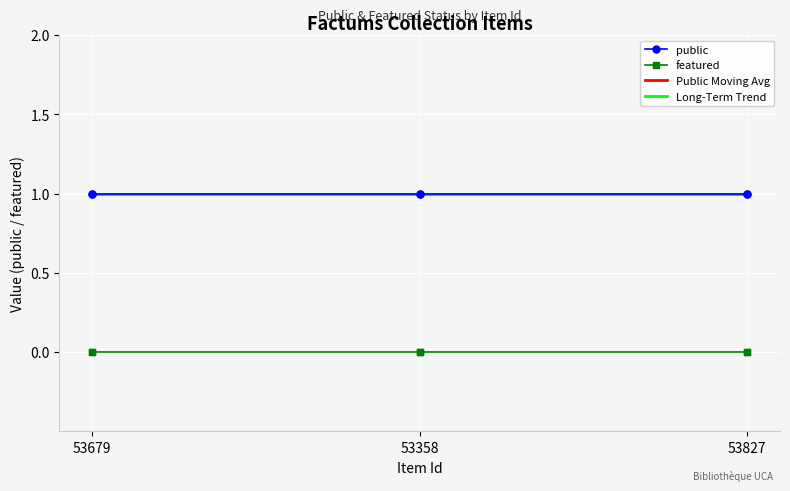

What is the total value across all series at 53679?

1